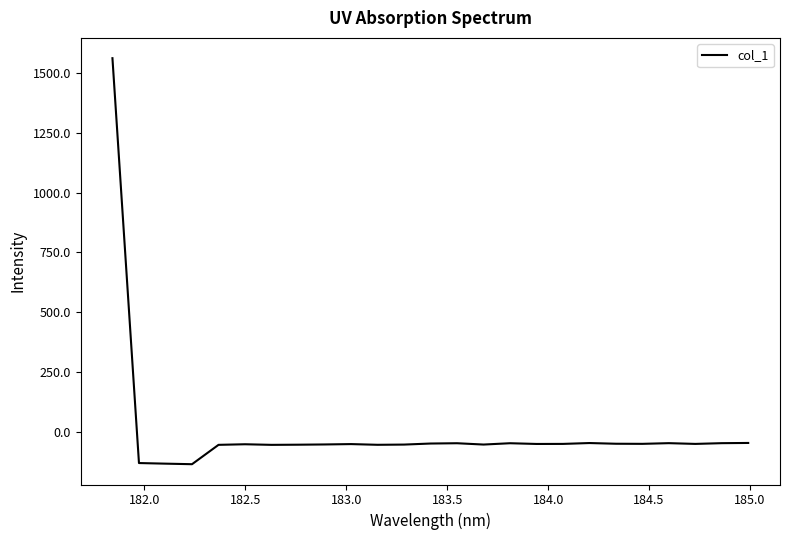

What is the average value?

5.2